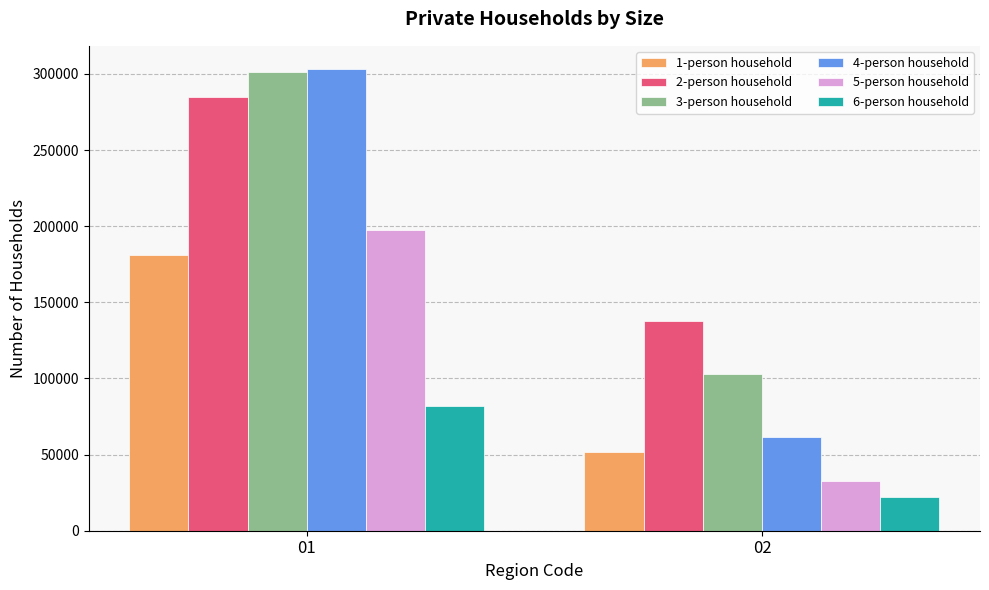

How many groups of bars are there?

2